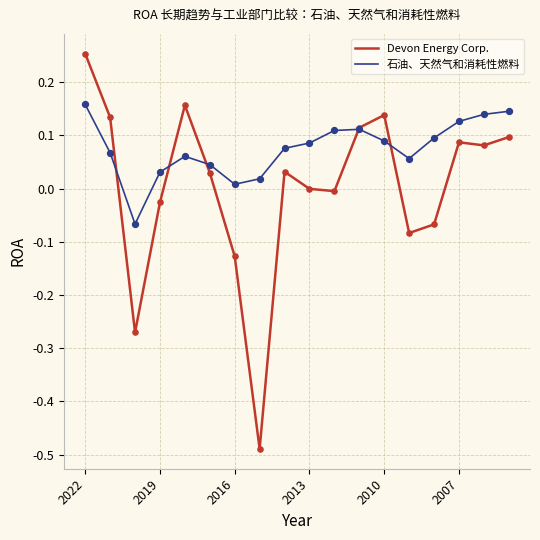

Which series has the largest total across all categories?

石油、天然气和消耗性燃料